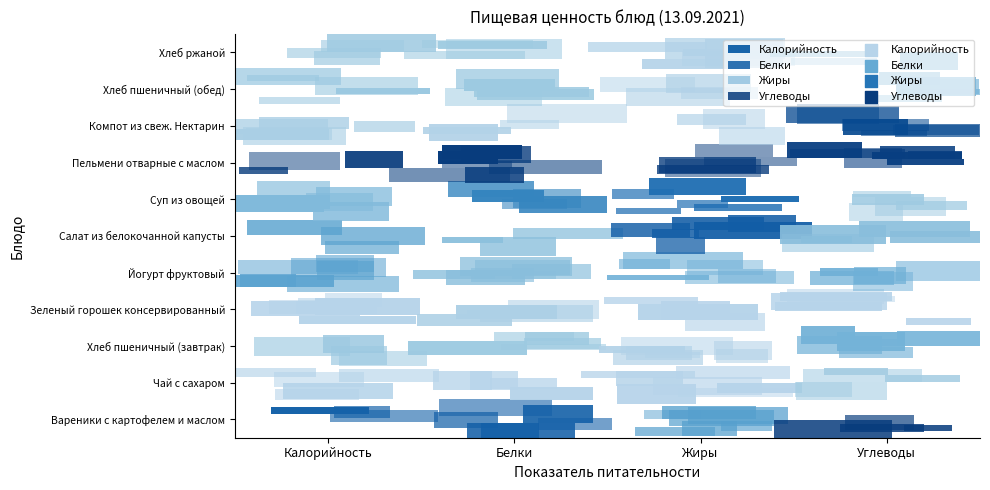

What is the minimum value for Компот из свеж. Нектарин?

0.1